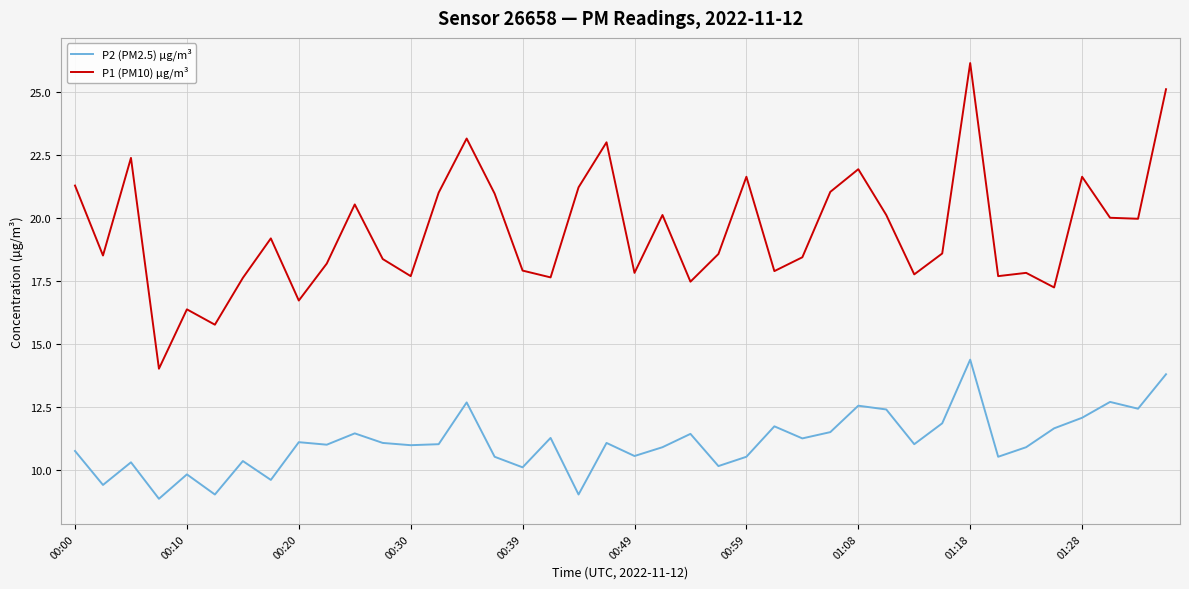

List the series in order of their peak value, lowest first.

P2 (PM2.5) µg/m³, P1 (PM10) µg/m³